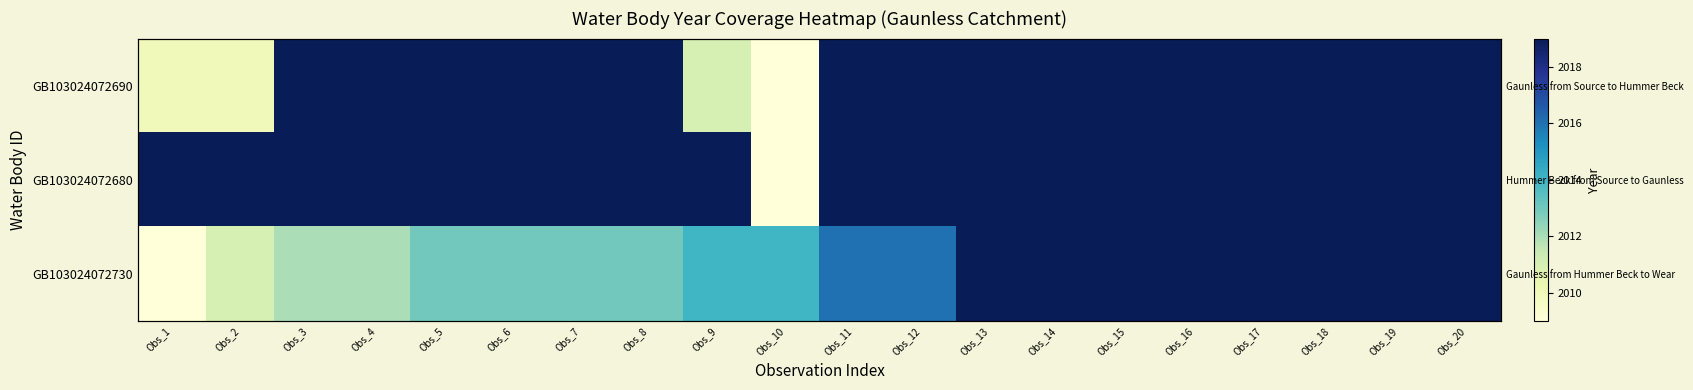

At which category is the sum across all series the highest?

Obs_13